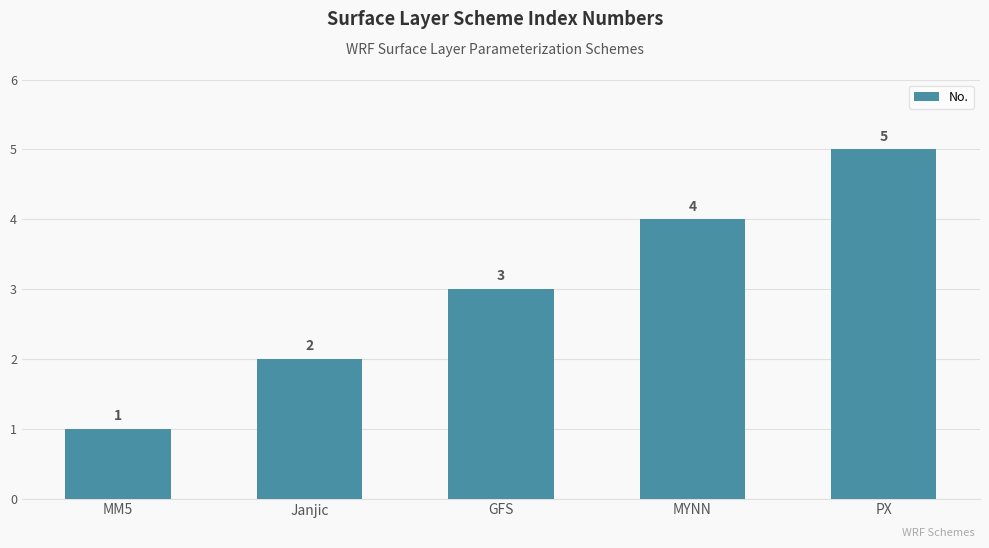

List the labels in order of value, smallest first.

MM5, Janjic, GFS, MYNN, PX